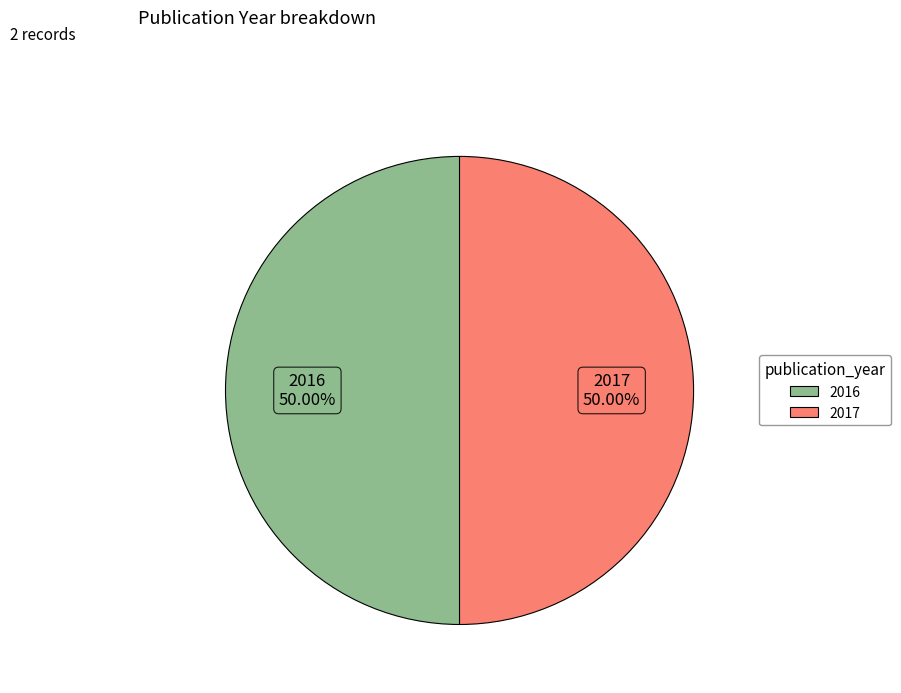

To the nearest percent, what is the average slice percentage?

50%